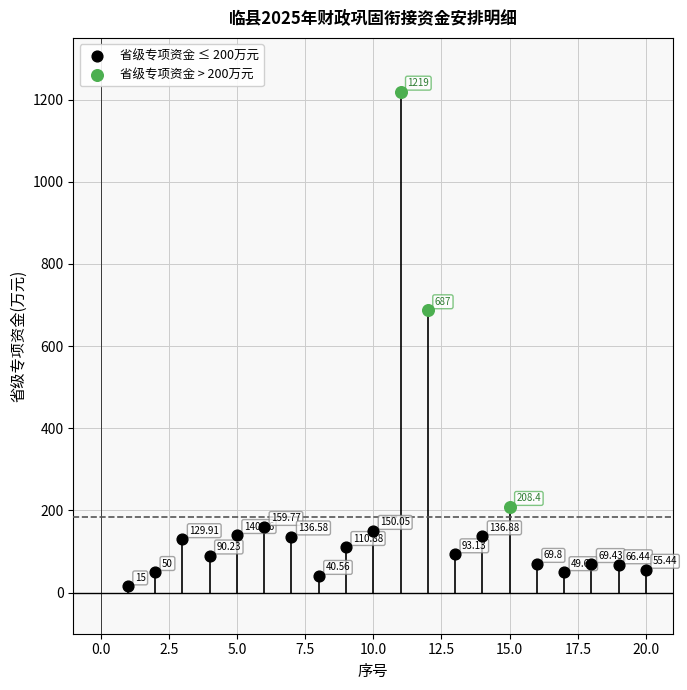

Which series reaches the minimum Y coordinate?

省级专项资金 ≤ 200万元